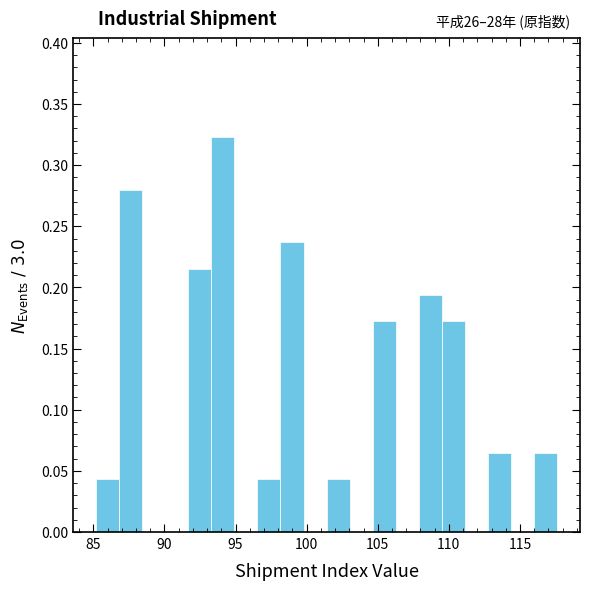

Read against the x-axis, roughly where is the centre of the tallest bar?

94.0